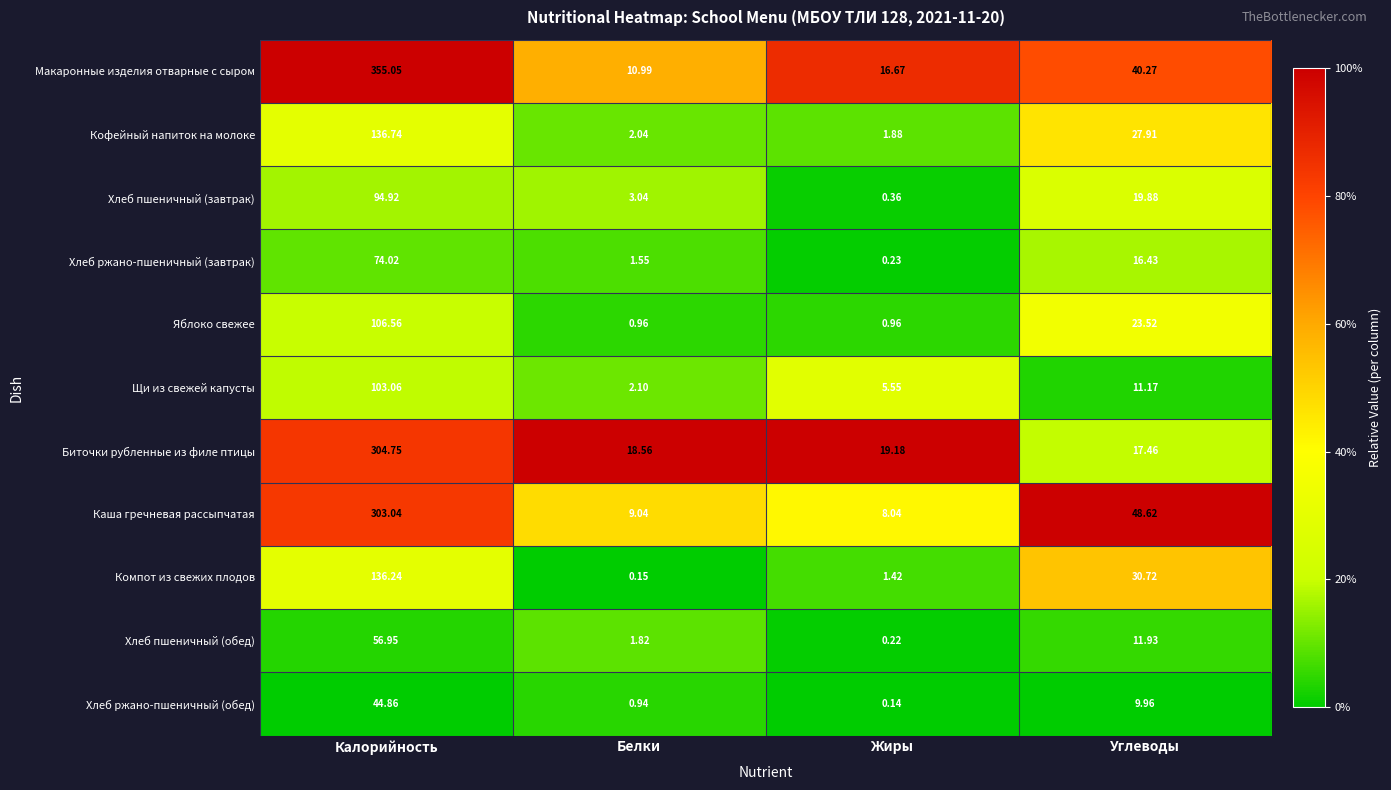

Which series changed the most between Жиры and Углеводы?

Каша гречневая рассыпчатая